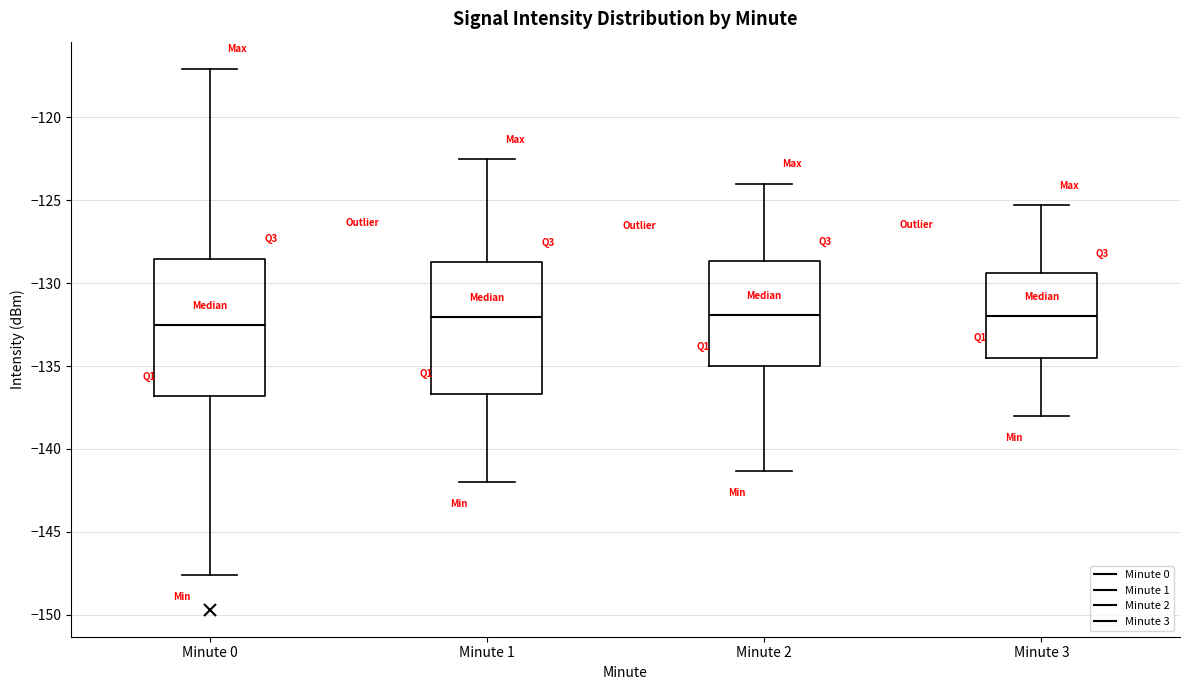

Reading left to right, transcribe this box plot: for each box, give where its median line is, the range the box spans, and where its two whiskers end, as read against the y-axis. The values are not printed on the chart, so give them approximately, as read against the axis.

Minute 0: median -132.5, box -137.0 to -128.5, whiskers -147.5 to -117.0
Minute 1: median -132.0, box -136.5 to -128.5, whiskers -142.0 to -122.5
Minute 2: median -132.0, box -135.0 to -128.5, whiskers -141.5 to -124.0
Minute 3: median -132.0, box -134.5 to -129.5, whiskers -138.0 to -125.5